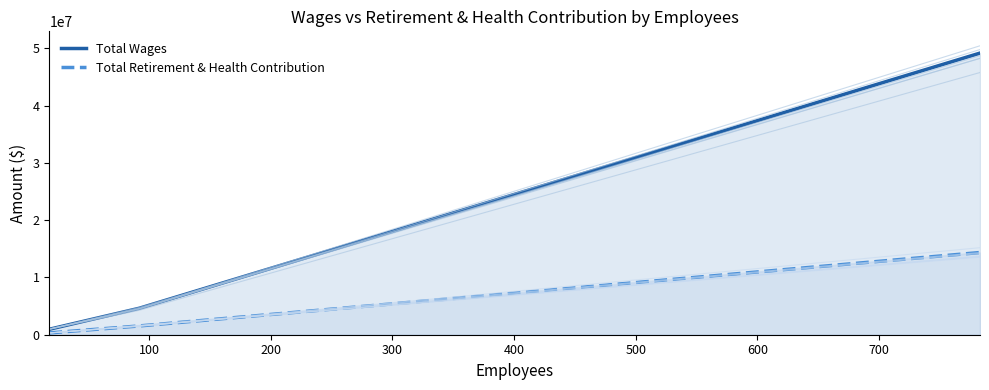

What is the difference between the maximum and second lowest values in the Total Wages series?

44547060.4